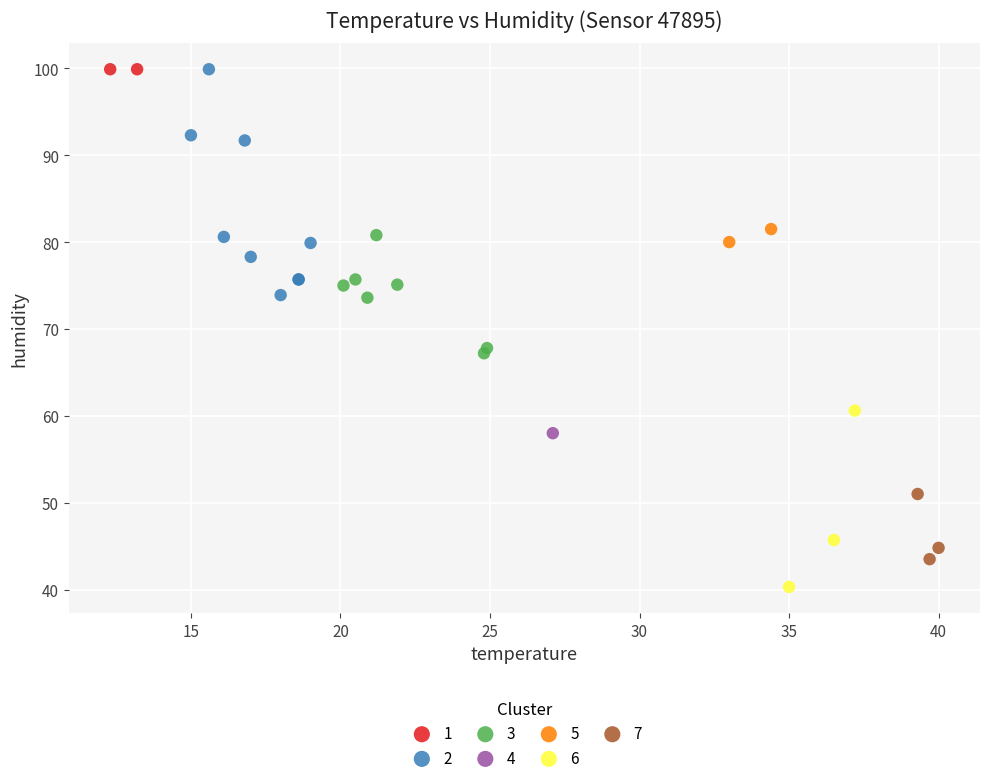

Which series contains the lowest Y value?

6